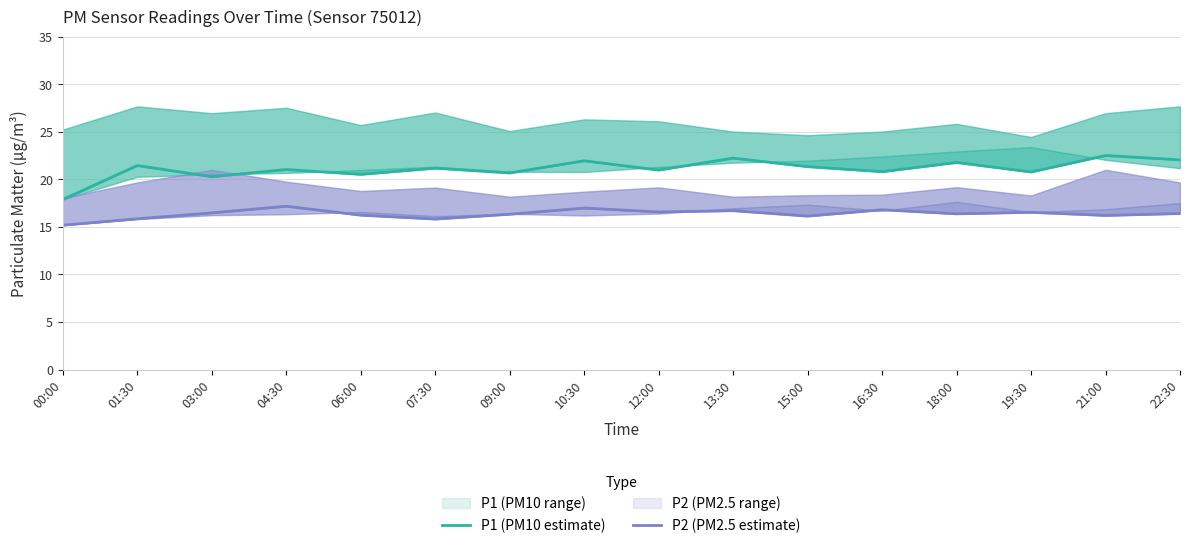

At which category does P2 (PM2.5 estimate) reach its first local valley?

07:30